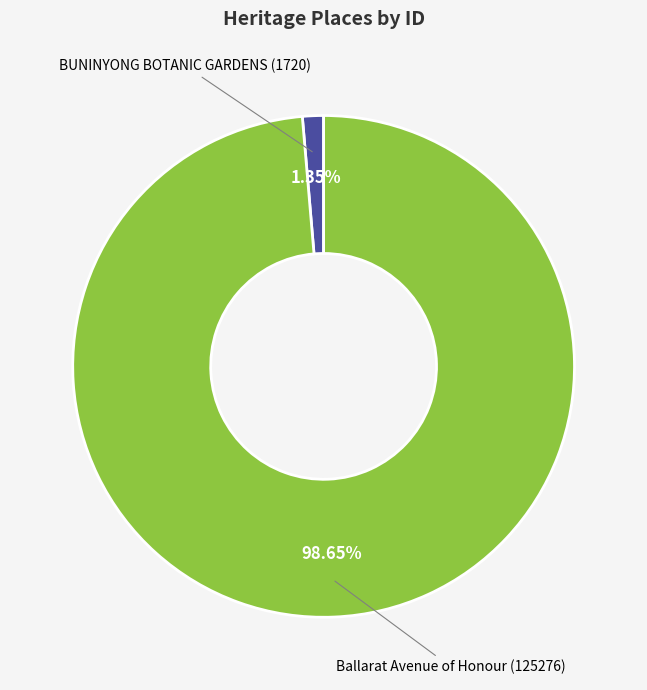

Is there any slice that represents more than half of the pie?

Yes